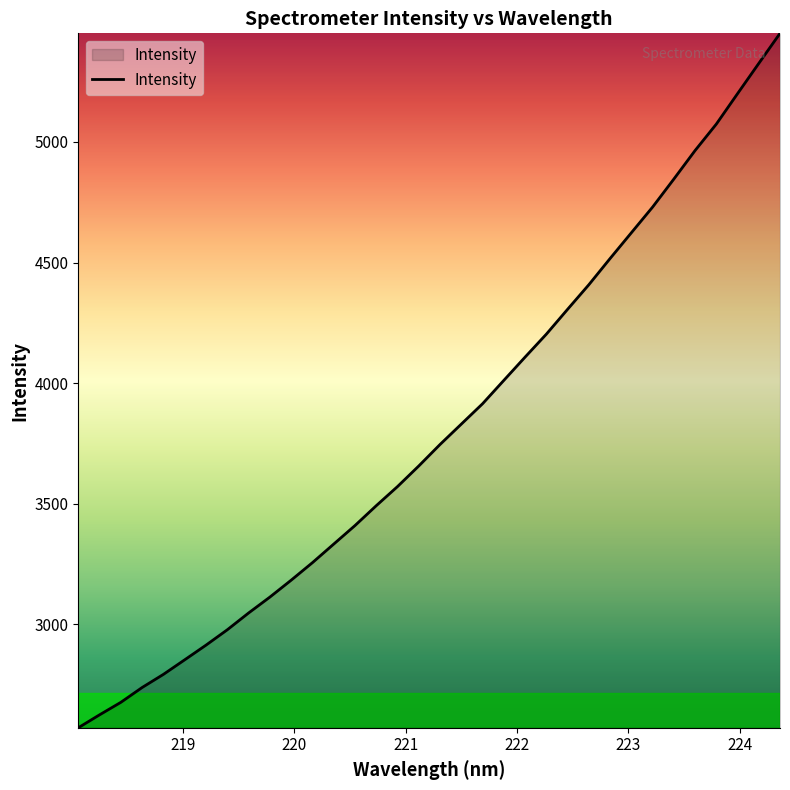

What is the greatest value displayed?

5450.6